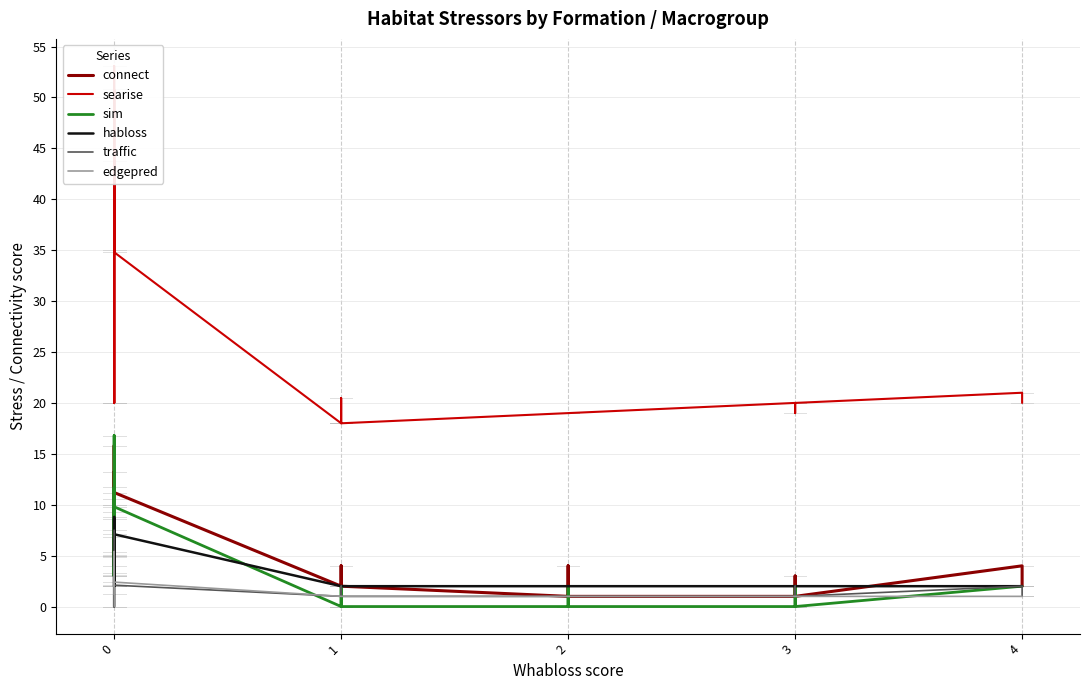

What is the average value of the searise series?

22.6